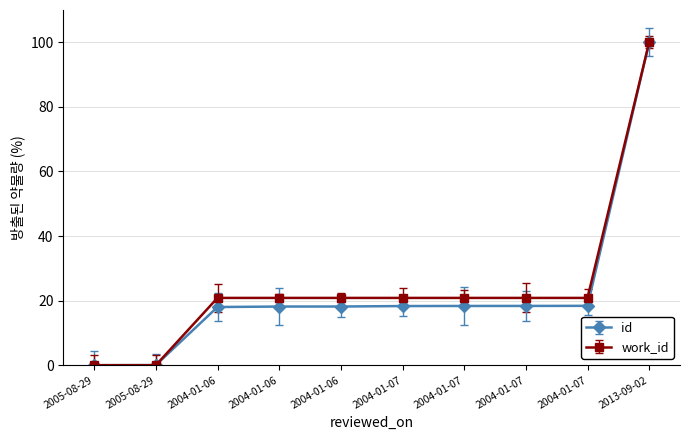

Which label corresponds to the smallest value in the chart?

2005-08-29